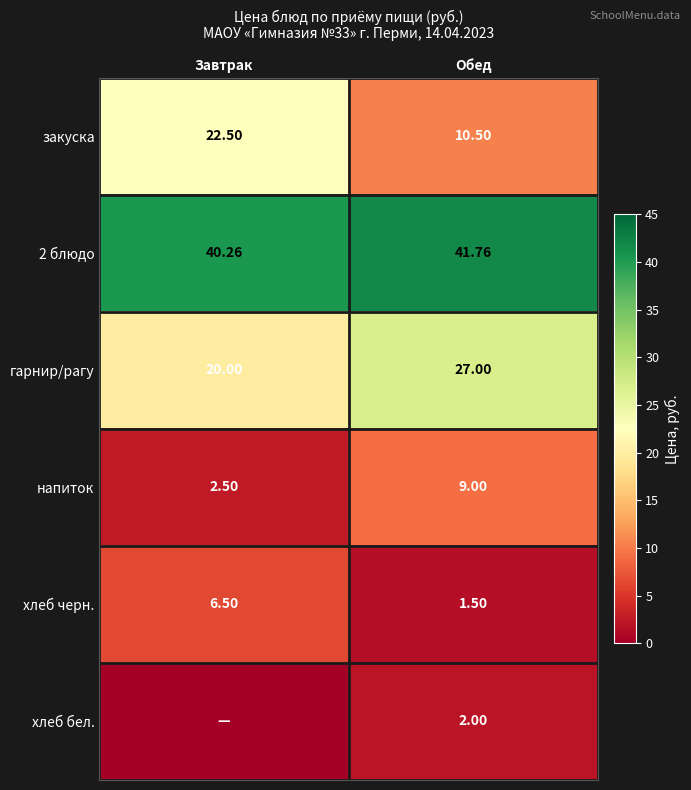

At which label does закуска first exceed 22?

Завтрак